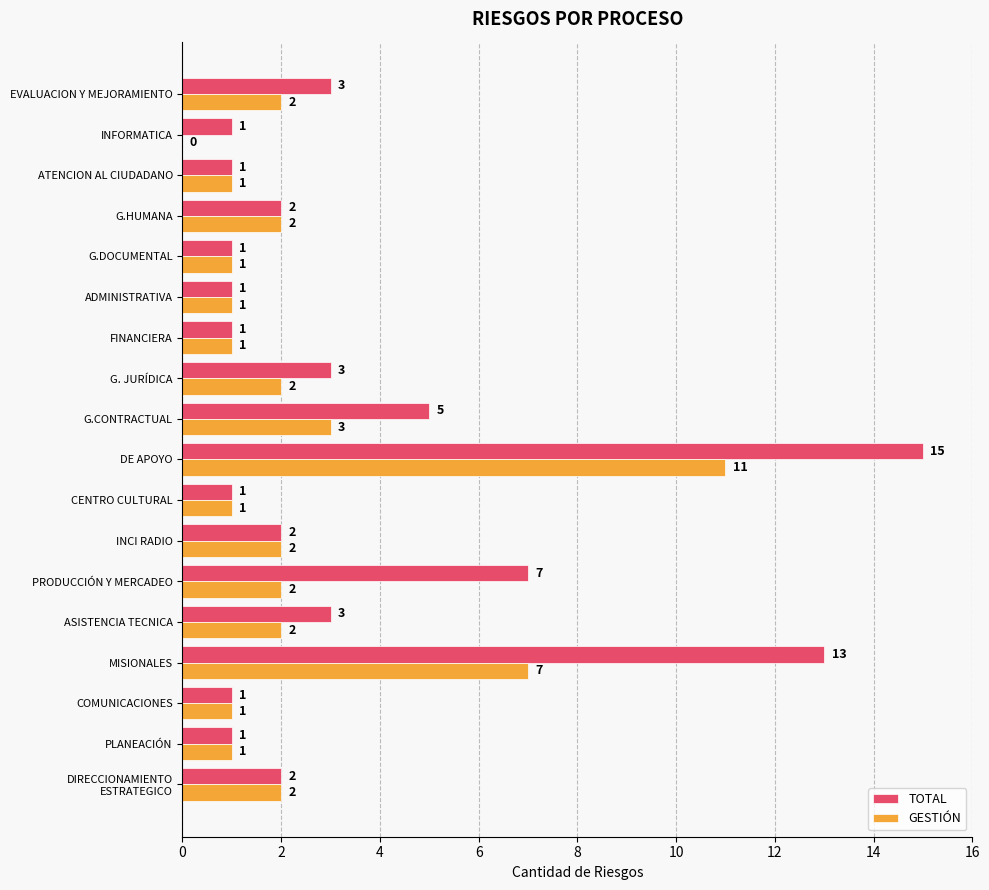

Between DE APOYO and G. JURÍDICA, which series saw the biggest shift?

TOTAL